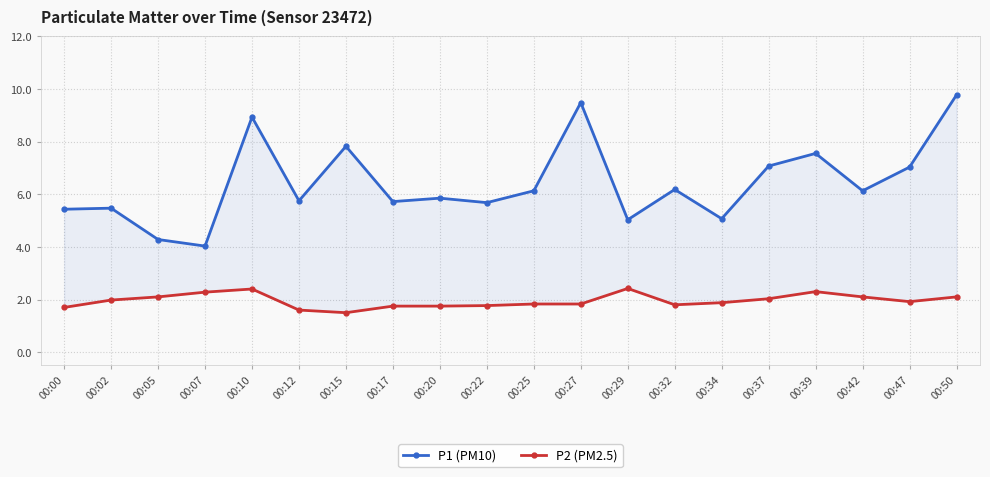

The P1 (PM10) series shows 8.3 at 00:42. True or false?

False